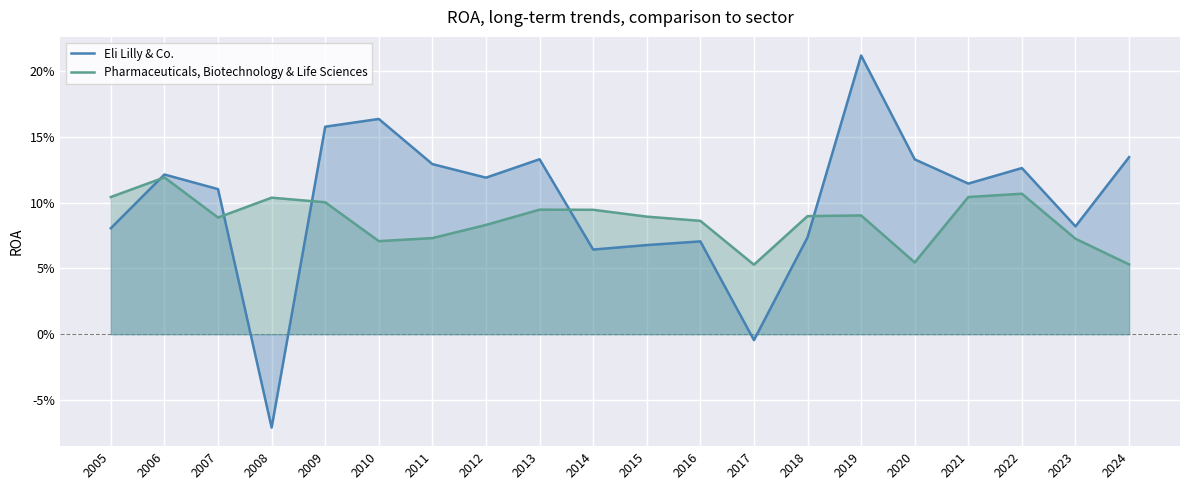

Reading left to right, extract all data points from this chart.

Eli Lilly & Co.: 0.1	0.1	0.1	-0.1	0.2	0.2	0.1	0.1	0.1	0.1	0.1	0.1	-0.0	0.1	0.2	0.1	0.1	0.1	0.1	0.1
Pharmaceuticals, Biotechnology & Life Sciences: 0.1	0.1	0.1	0.1	0.1	0.1	0.1	0.1	0.1	0.1	0.1	0.1	0.1	0.1	0.1	0.1	0.1	0.1	0.1	0.1